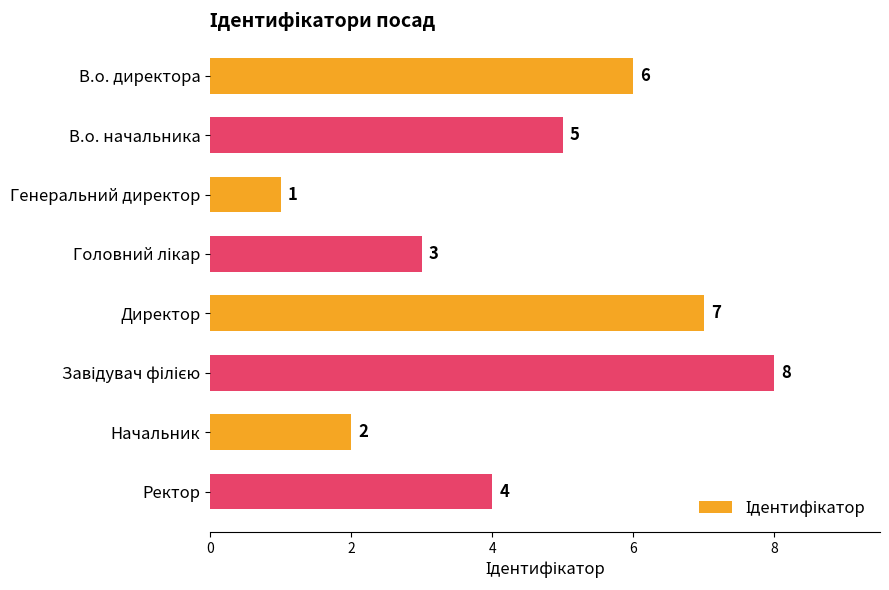

Count the number of data series in this chart.

1